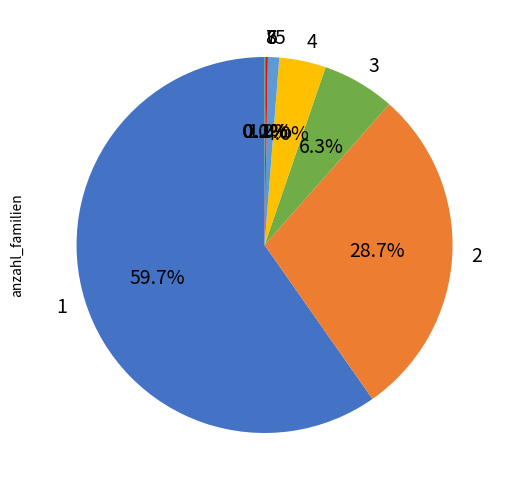

What is the majority slice?

1